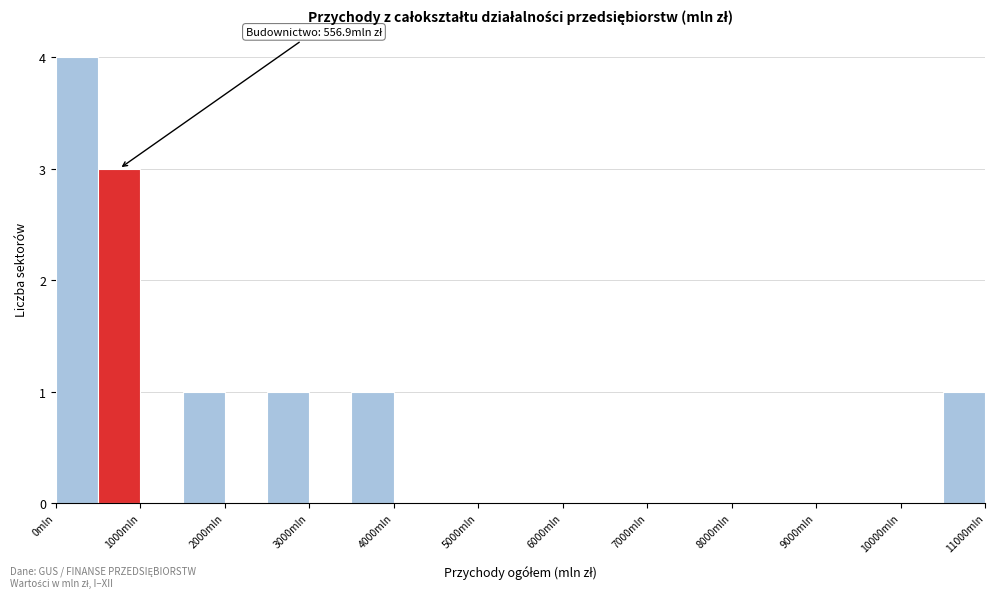

Which range on the x-axis has the tallest bar?

0 to 500